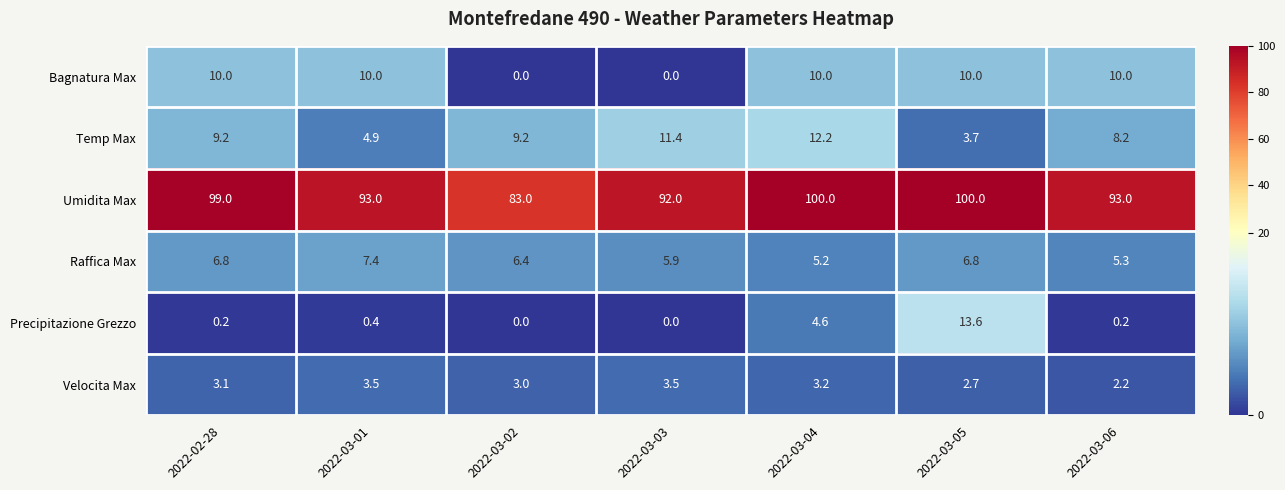

Where does the Raffica Max series first go above 6?

2022-02-28